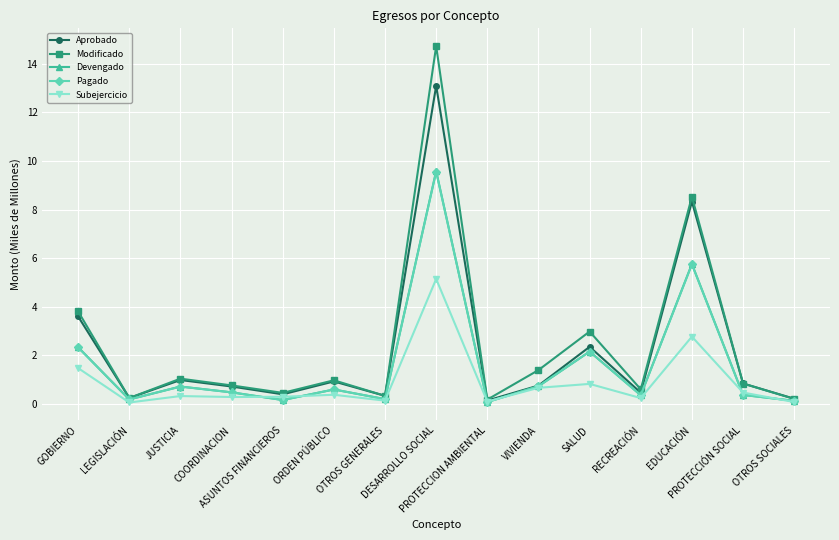

True or false: Pagado has a value of 1.2 at SALUD.

False